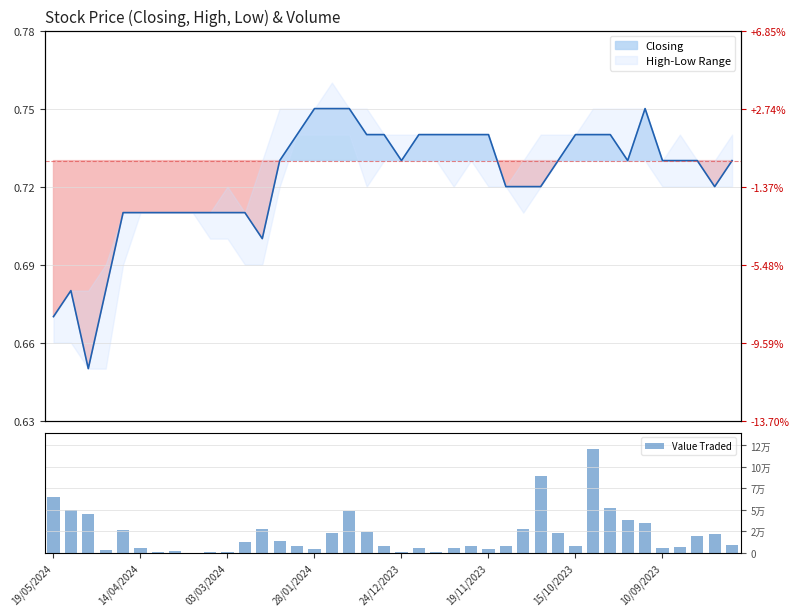

What is the sum of all values?

858586